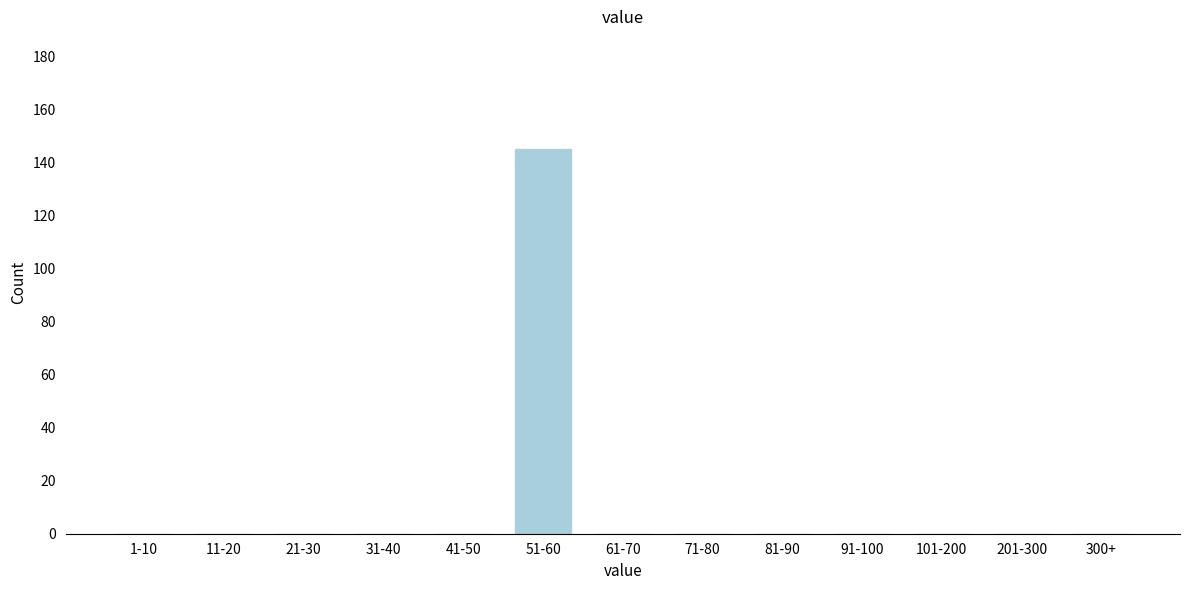

Reading left to right, transcribe all the data shown in this chart.

1-10=0	11-20=0	21-30=0	31-40=0	41-50=0	51-60=145	61-70=0	71-80=0	81-90=0	91-100=0	101-200=0	201-300=0	300+=0